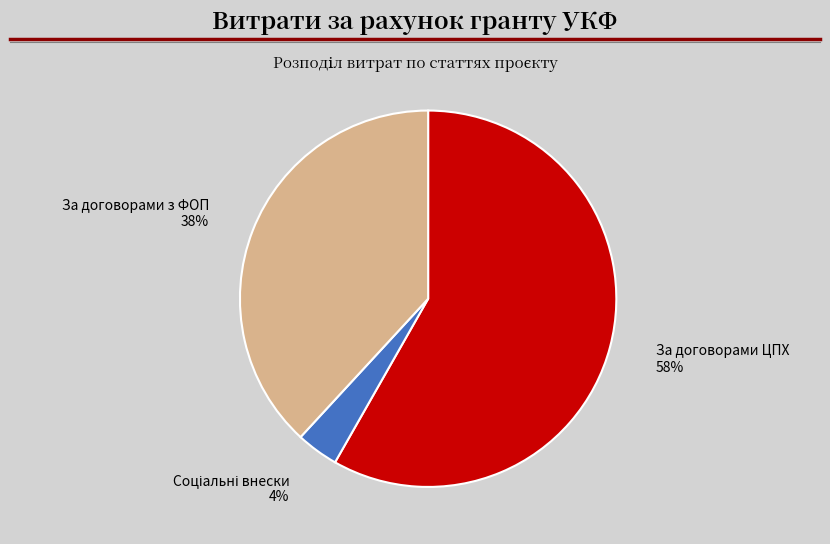

To the nearest percent, what is the average slice percentage?

33%